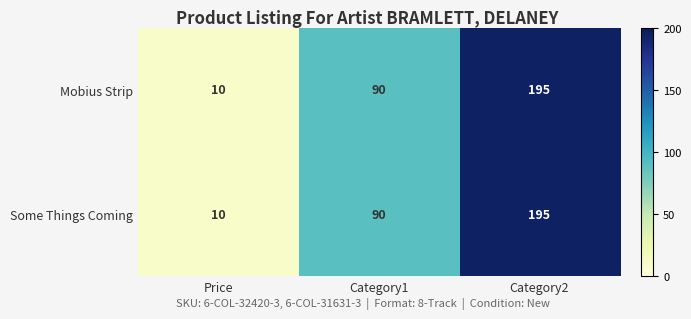

What is the total value across all series at Category1?

180